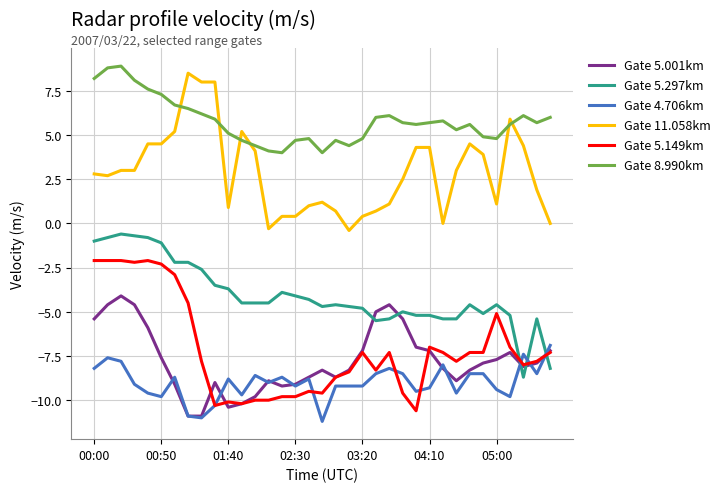

What is the average value of the Gate 11.058km series?

2.9